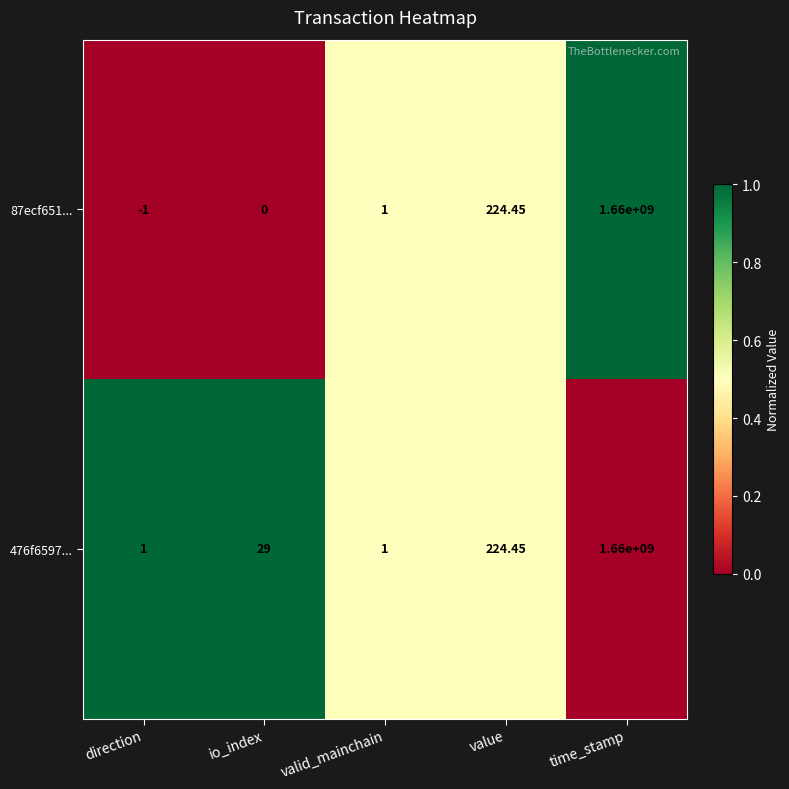

At how many categories does at least one series exceed 0?

5